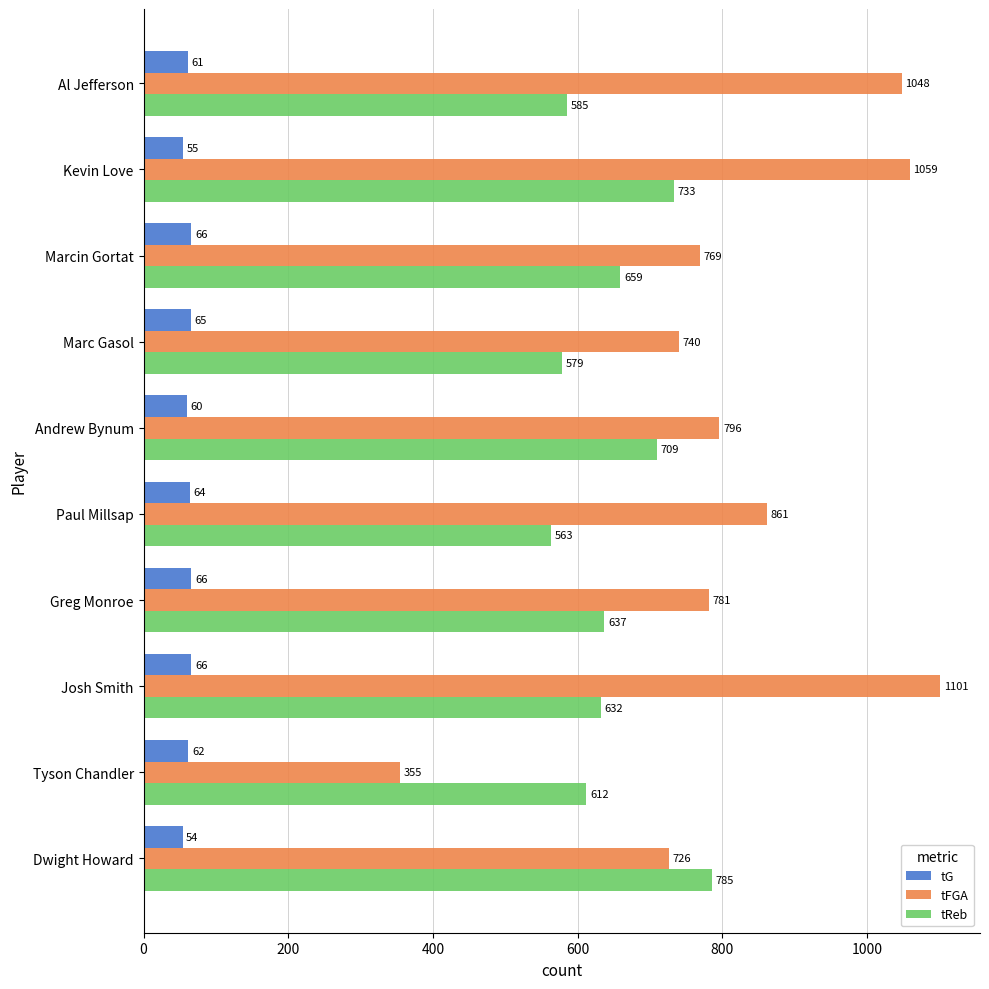

Between Andrew Bynum and Paul Millsap, which series saw the biggest shift?

tReb